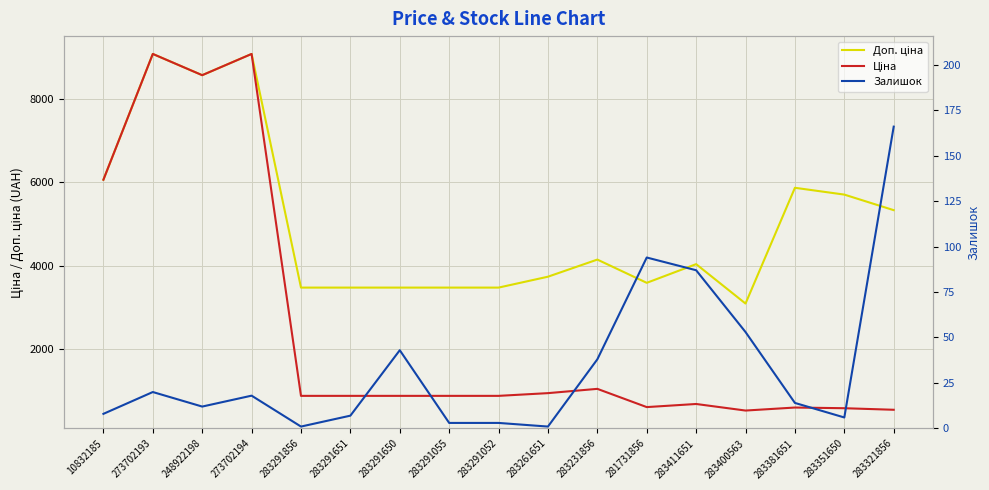

Is the value of Доп. ціна at 283231856 greater than the value of Залишок at 283351650?

Yes